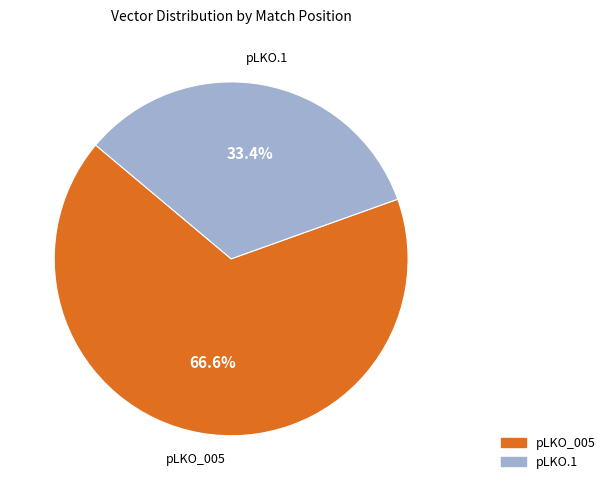

Is there any slice that represents more than half of the pie?

Yes